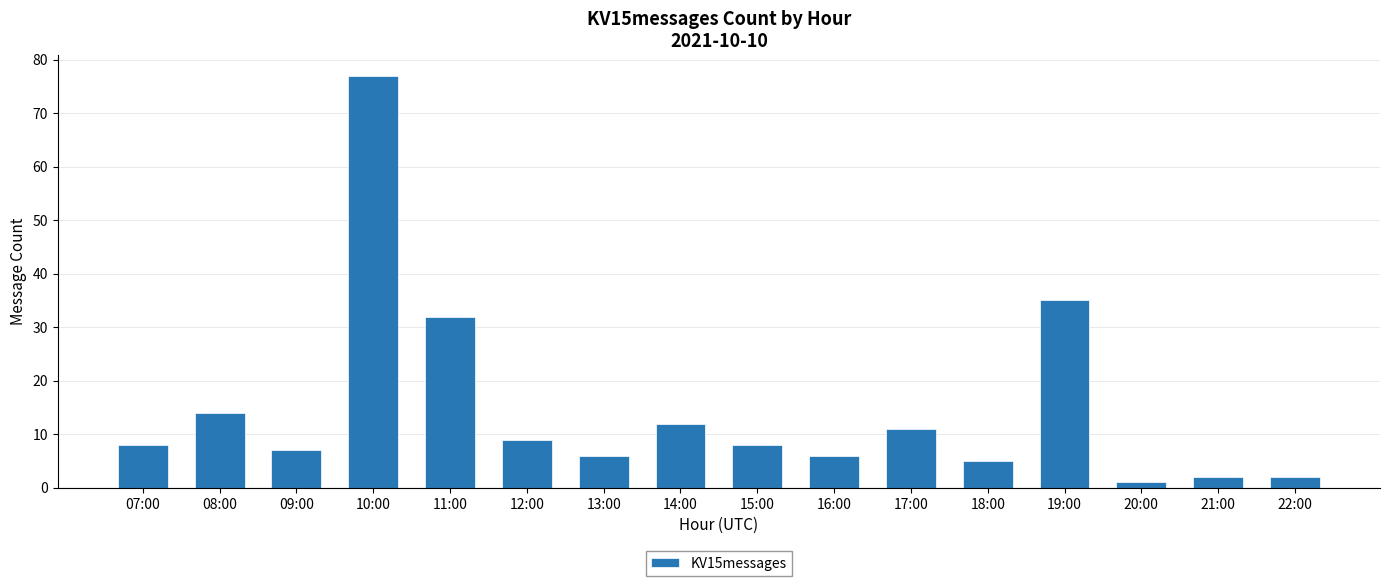

Which has a higher value, 13:00 or 08:00?

08:00